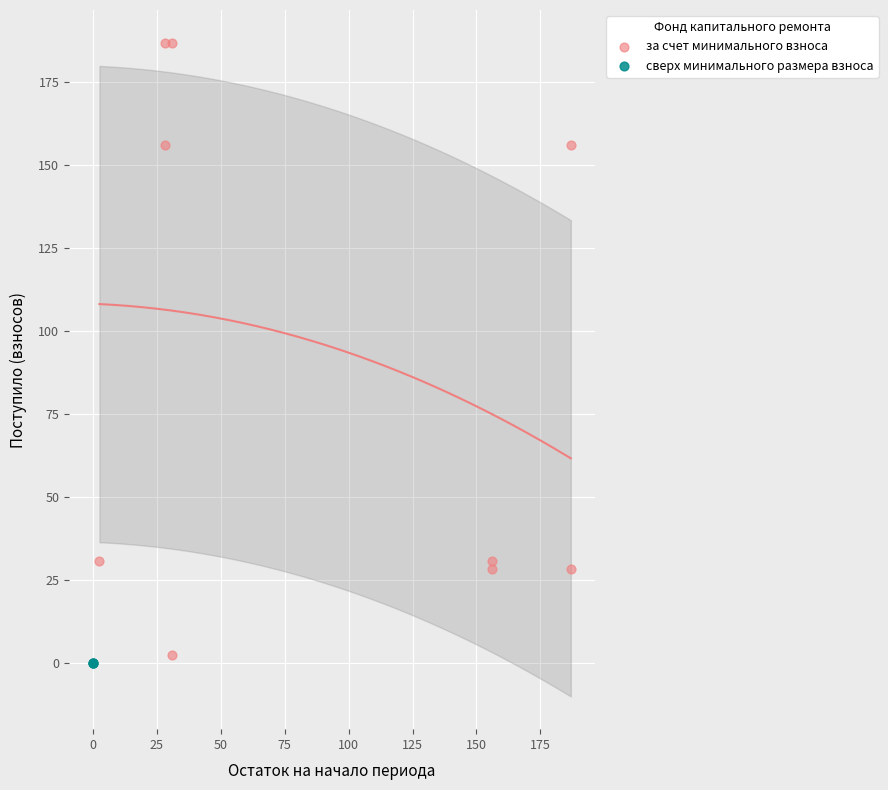

Which series contains the lowest Y value?

сверх минимального размера взноса